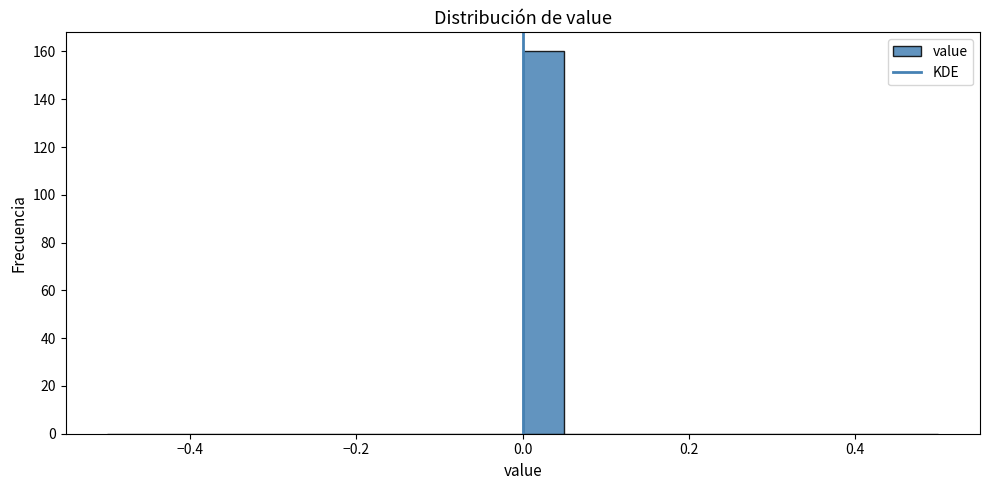

Read against the x-axis, roughly where is the centre of the tallest bar?

0.02